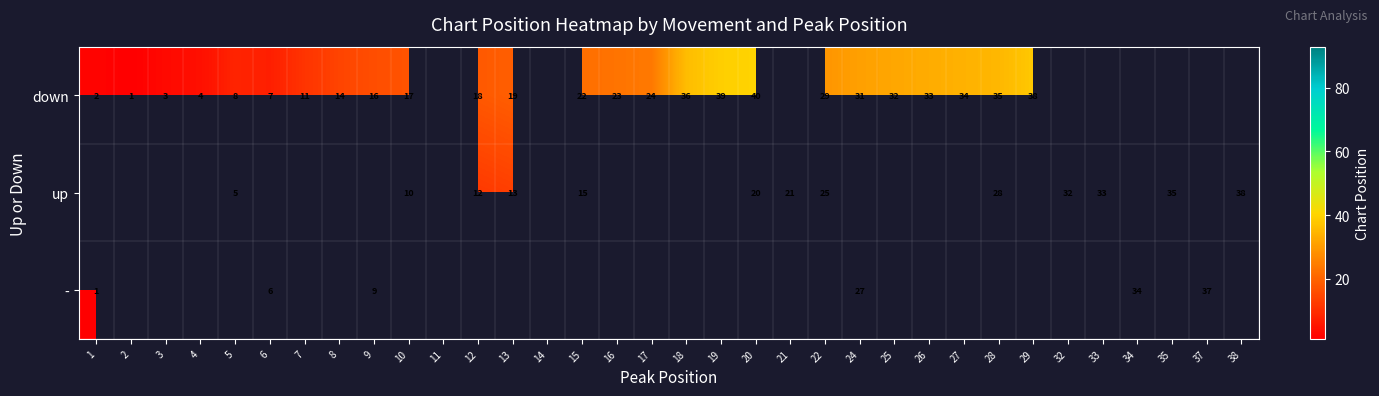

At which category does the chart reach its peak across all series?

20